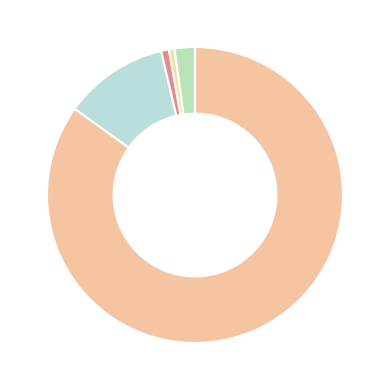

How many slices are in this pie chart?

5